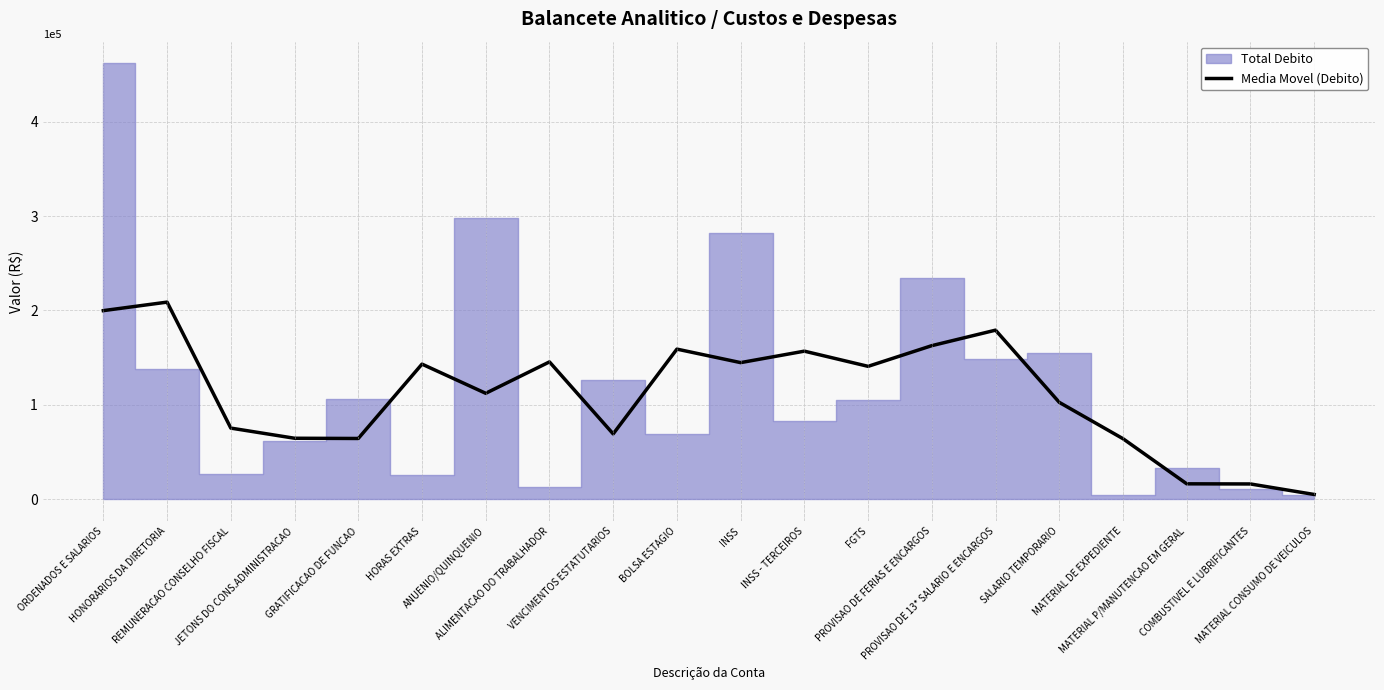

Where does the data first go above 140854?

ORDENADOS E SALARIOS